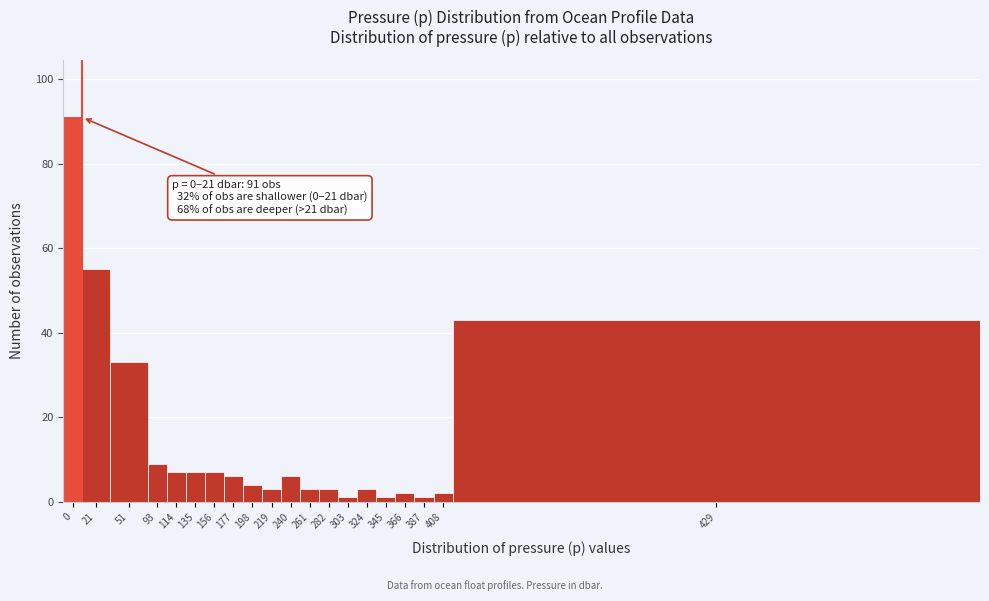

Reading left to right, list all the values displayed in this chart.

0=91	21=55	51=33	93=9	114=7	135=7	156=7	177=6	198=4	219=3	240=6	261=3	282=3	303=1	324=3	345=1	366=2	387=1	408=2	429=43